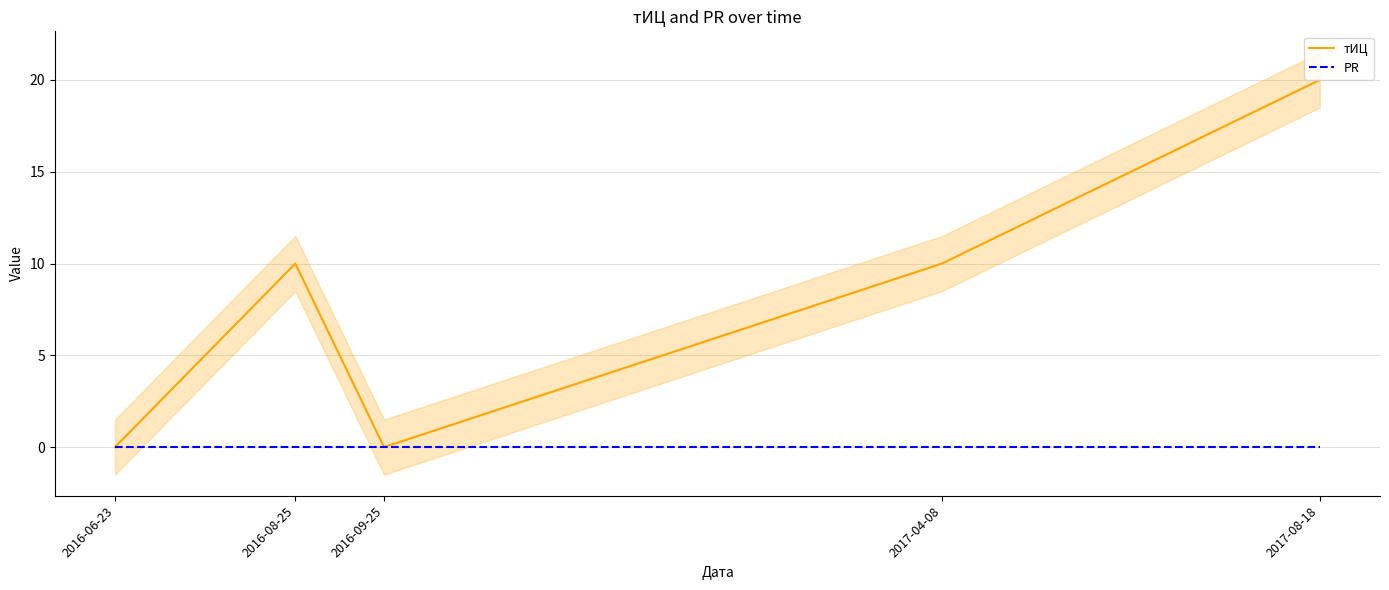

What is the label of the 2nd point from the left?

2016-08-25